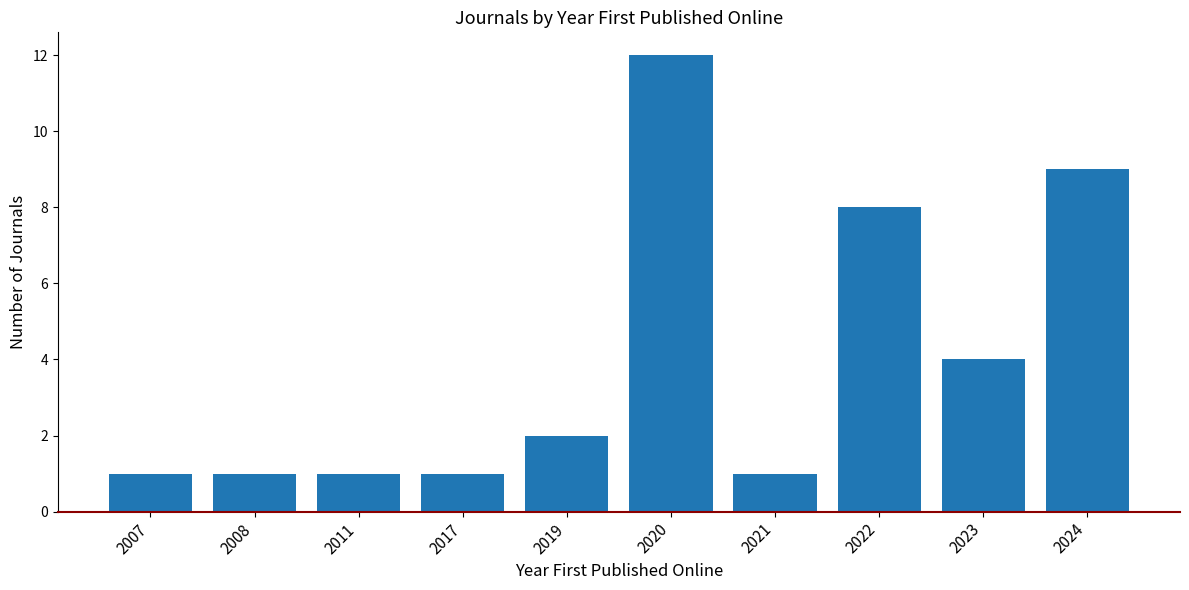

Read the value at 2023.

4